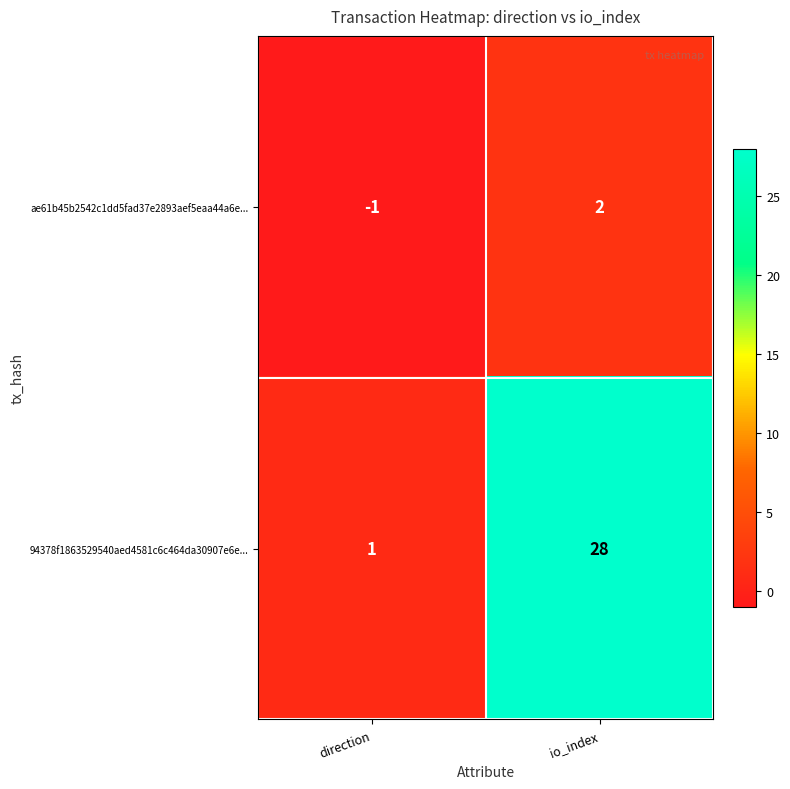

Which series has the largest total across all categories?

94378f1863529540aed4581c6c464da30907e6e...